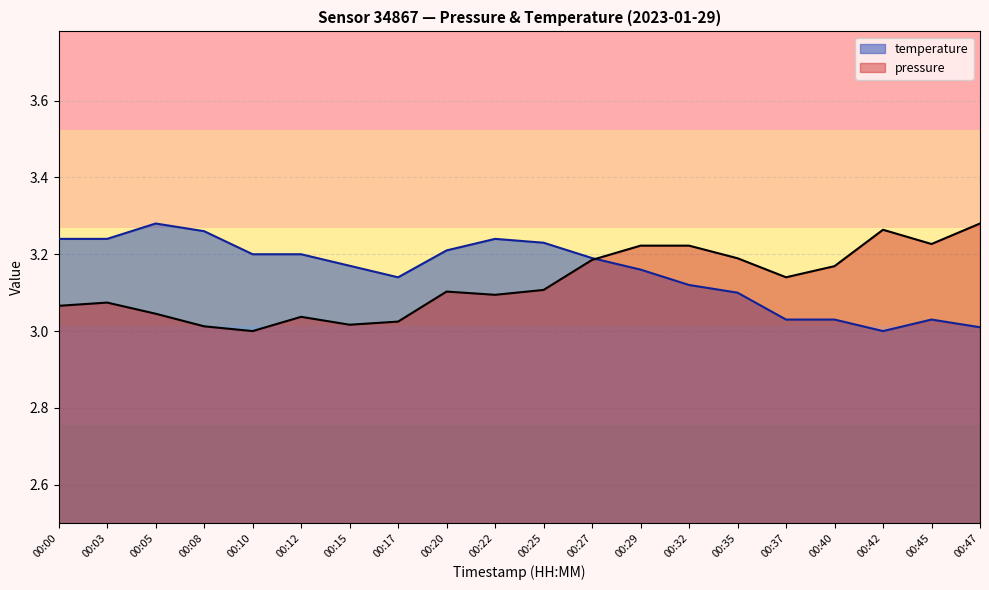

At which category is the sum across all series the highest?

00:29